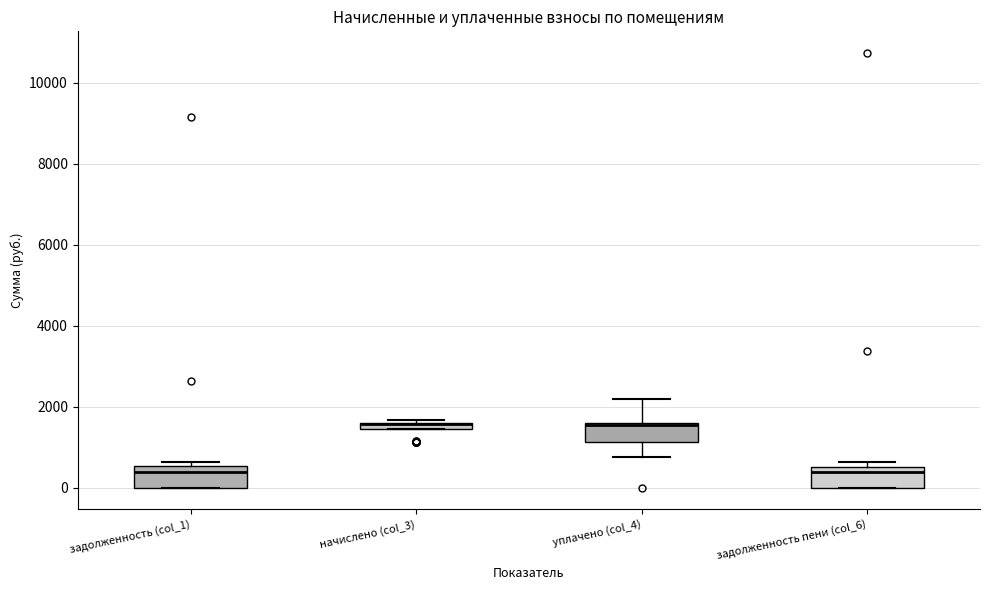

Where is the lower edge of the box for задолженность (col_1) on the y-axis? The values are not printed on the chart, so give them approximately, as read against the axis.

0